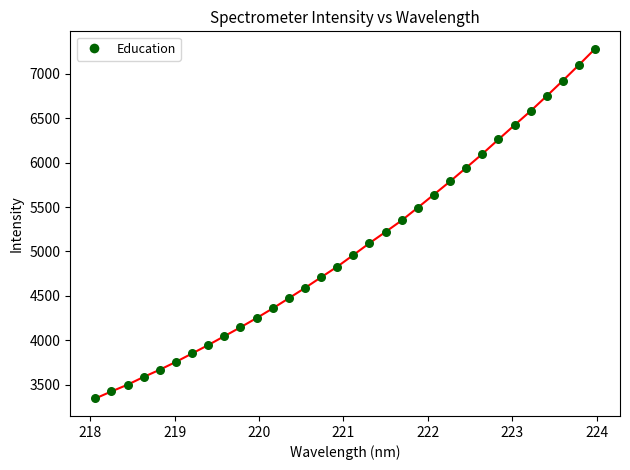

What is the difference between the maximum and minimum values?

3931.3